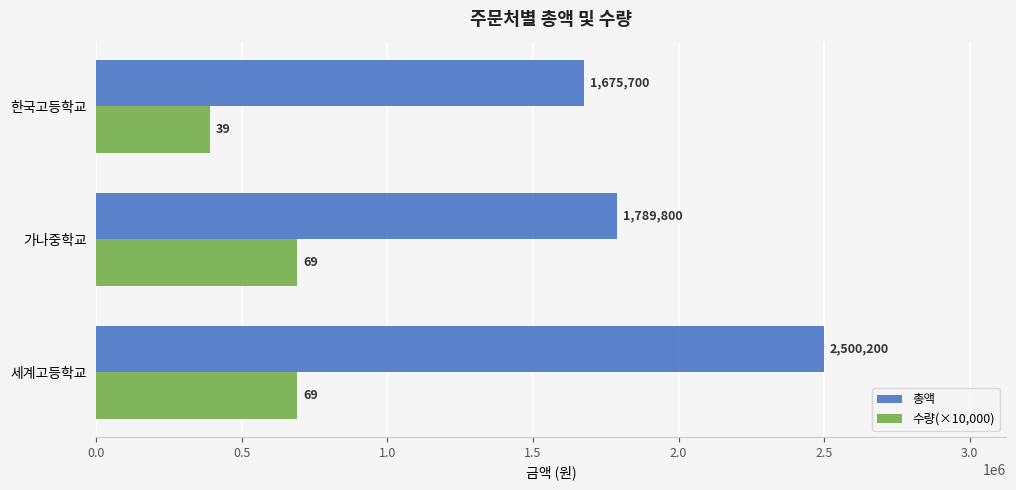

List the labels in order of 총액 value, largest first.

세계고등학교, 가나중학교, 한국고등학교